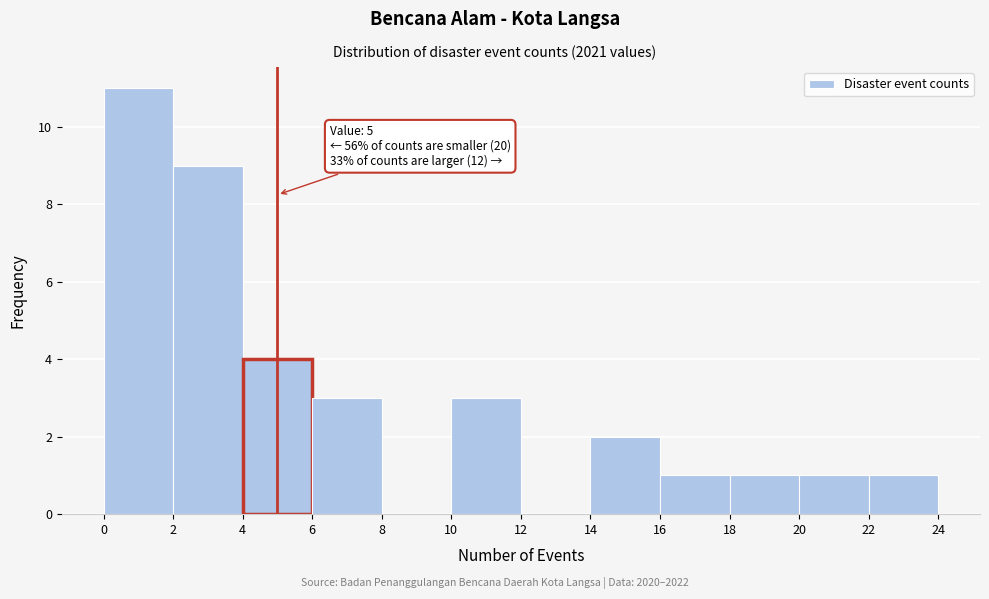

Which range on the x-axis has the tallest bar?

0 to 2